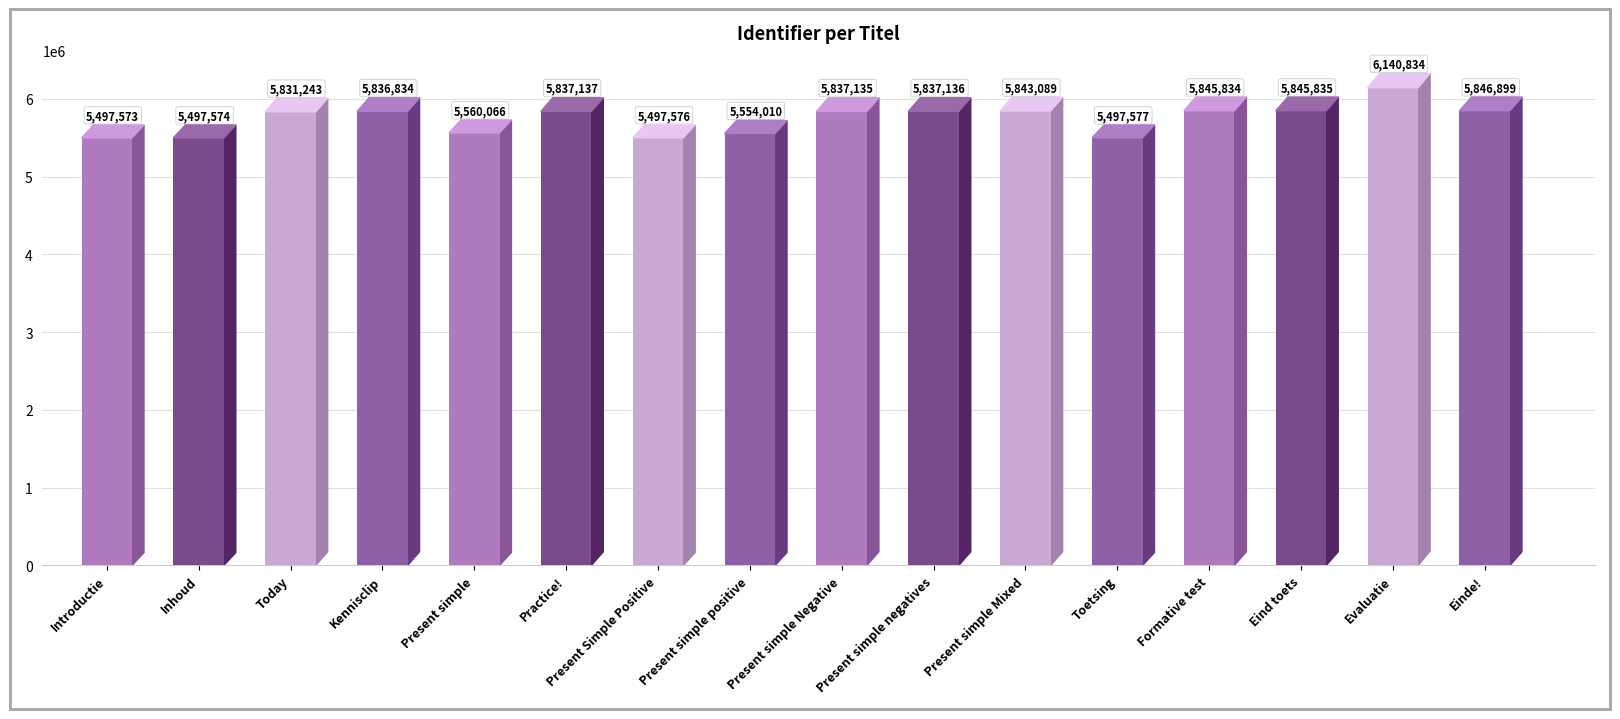

What is the greatest value displayed?

6140834